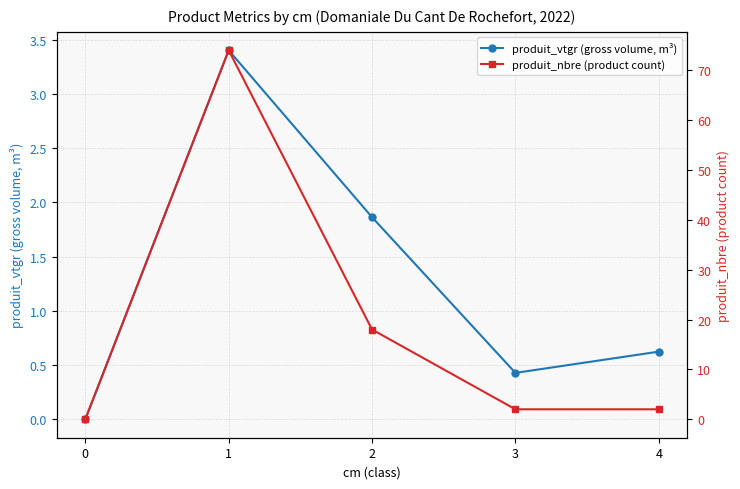

What are all the series names shown in the legend?

produit_vtgr (gross volume, m³), produit_nbre (product count)